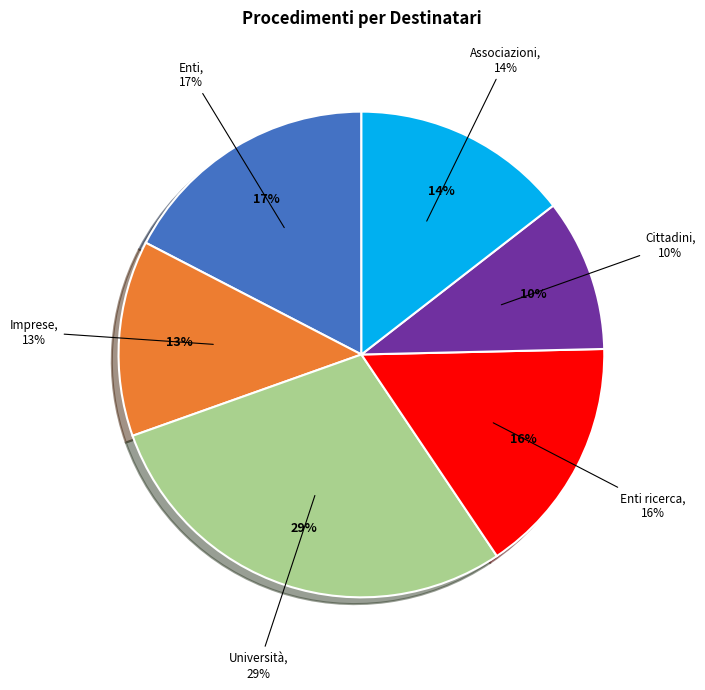

To the nearest percent, what percentage of the pie is Enti ricerca?

16%